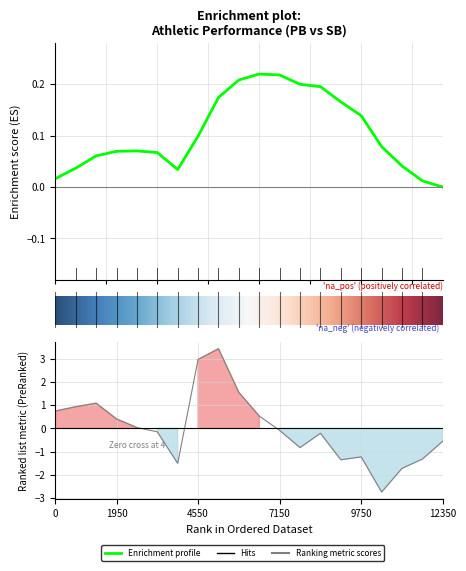

Reading left to right, what are all the values shown in this chart?

0.7	0.9	1.1	0.4	0.0	-0.1	-1.5	3.0	3.4	1.6	0.5	-0.1	-0.8	-0.2	-1.4	-1.2	-2.7	-1.7	-1.3	-0.5